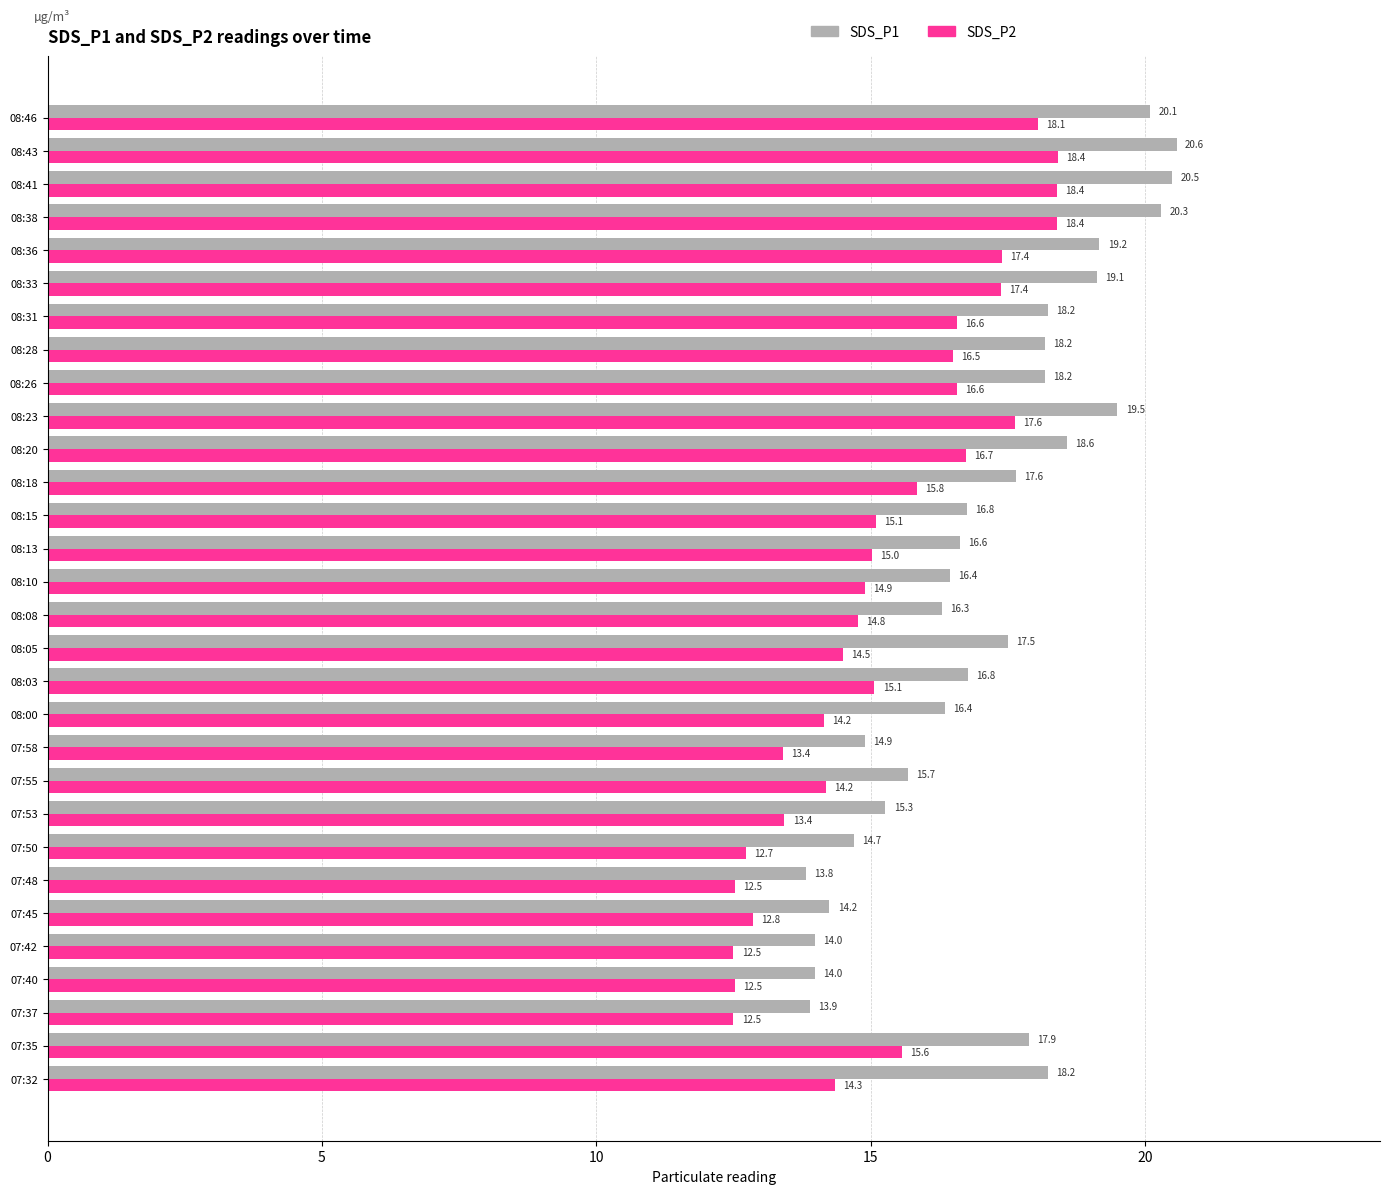

What is the minimum value shown in the chart?

12.5